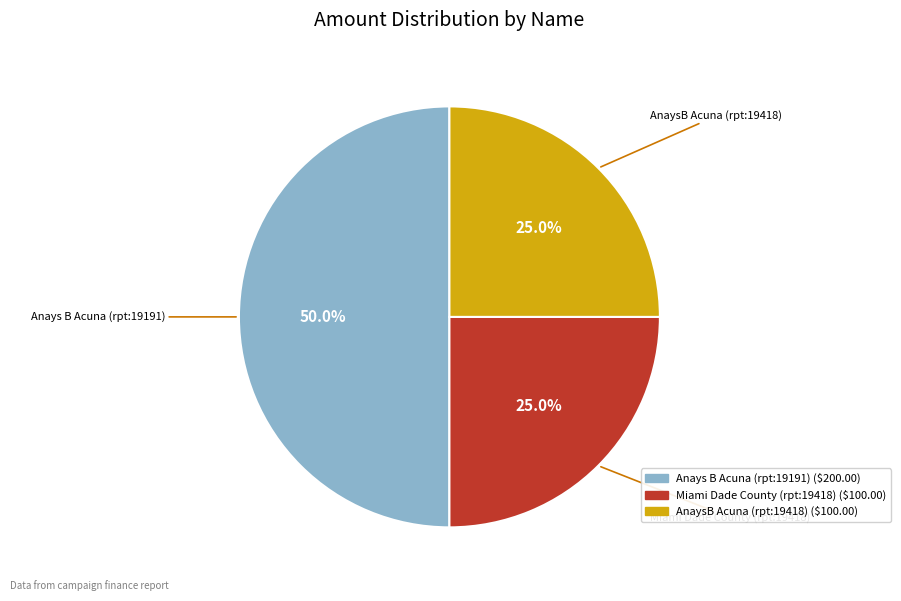

Which category has the biggest portion of the pie?

Anays B Acuna (rpt:19191)